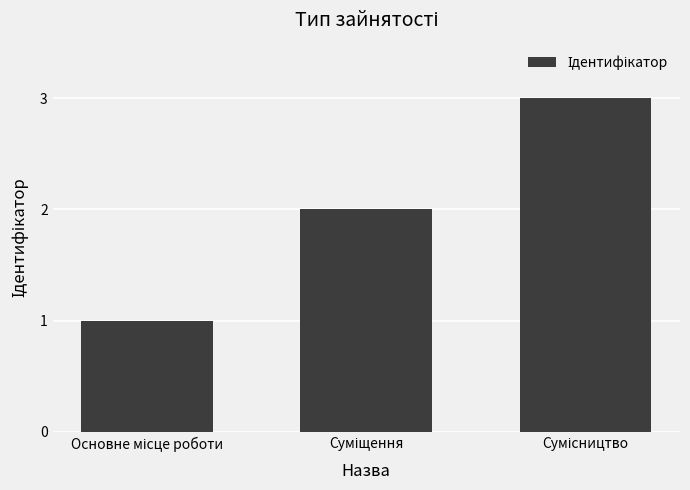

What is the sum of all values?

6